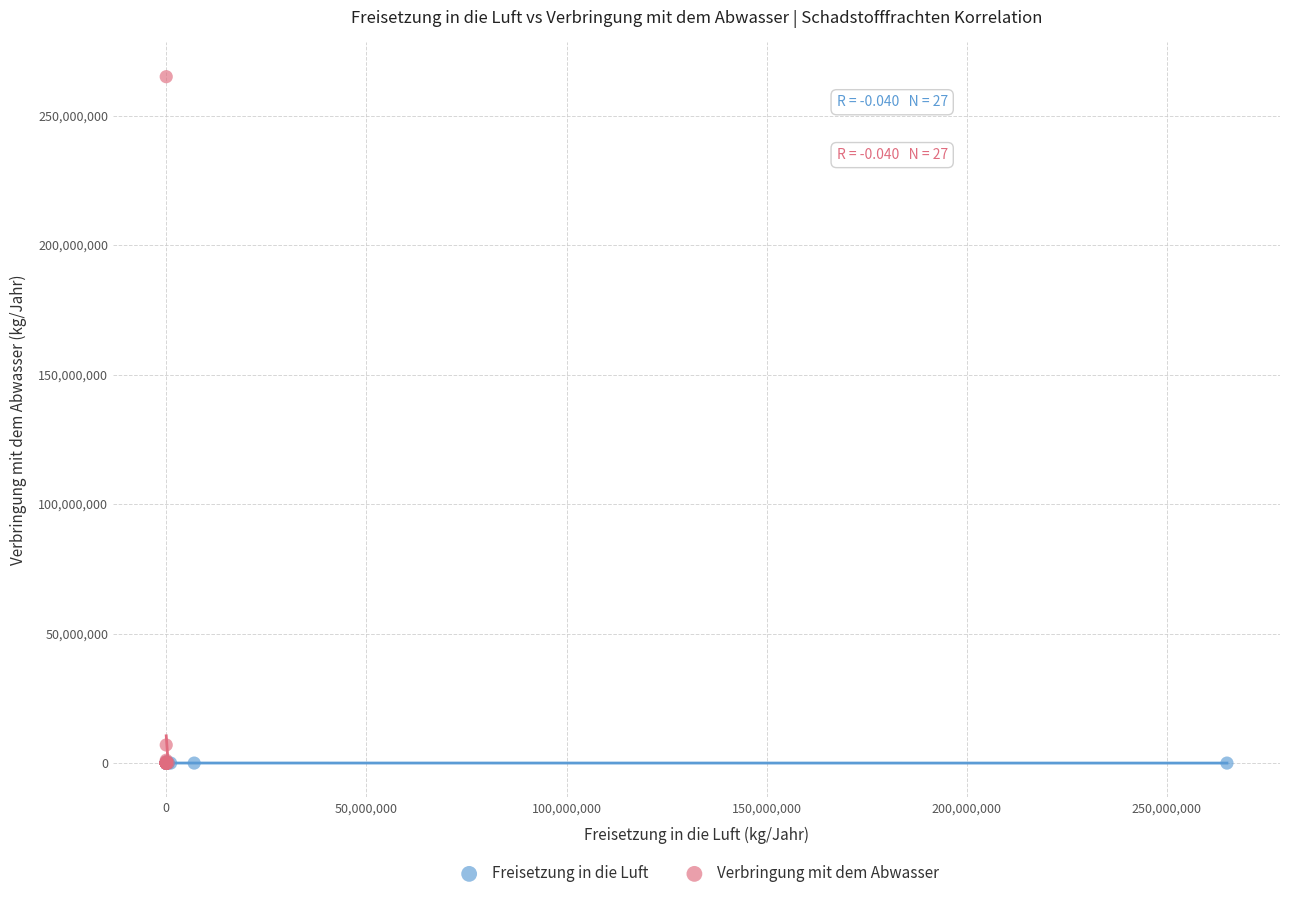

Which series contains the highest Y value?

Verbringung mit dem Abwasser